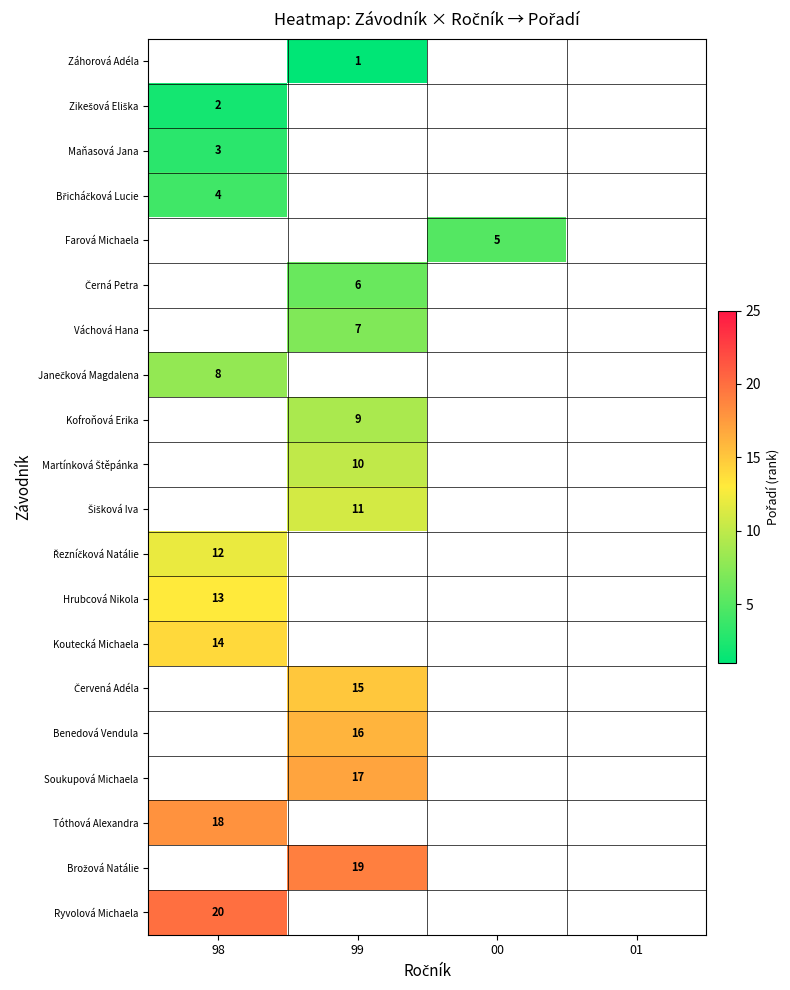

The Váchová Hana series shows 7 at 99. True or false?

True